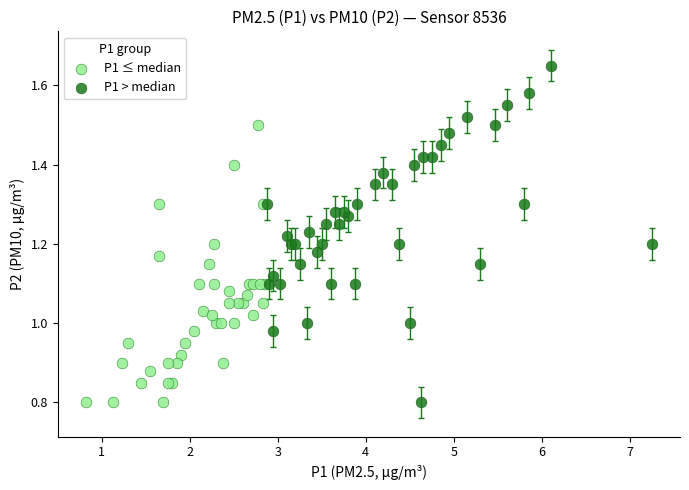

What are all the series names shown in the legend?

P1 ≤ median, P1 > median